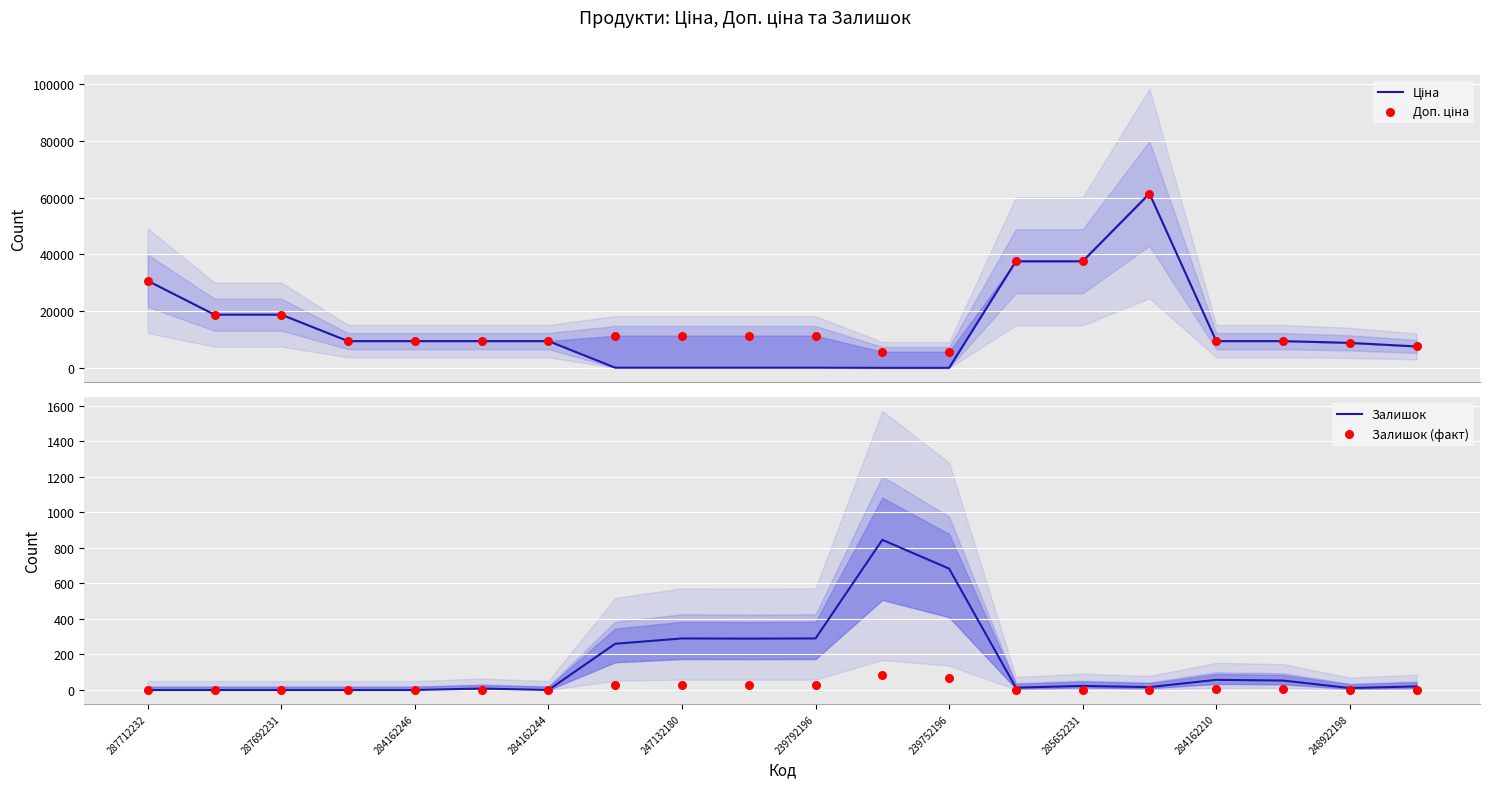

Which series has the largest Y range (max minus min)?

Ціна